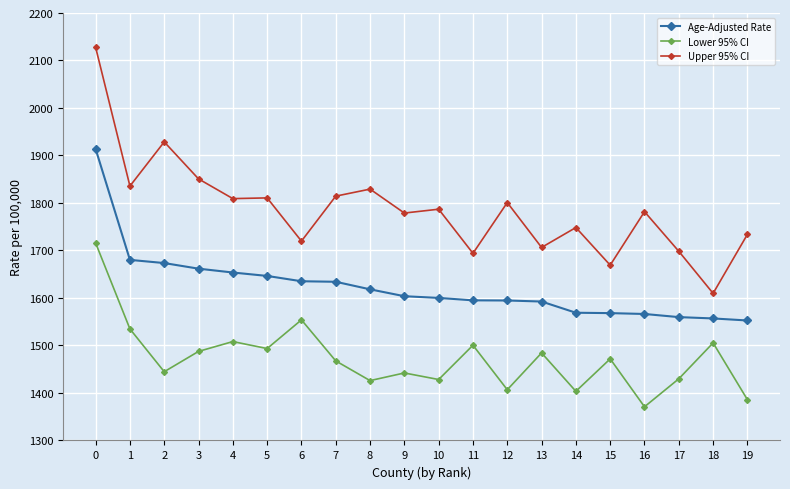

How many lines are shown in the chart?

3